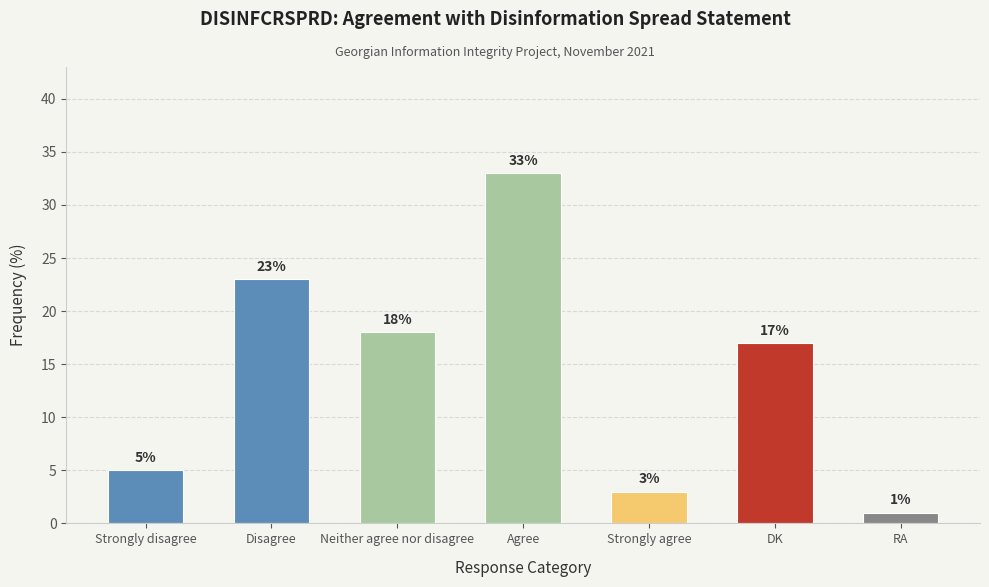

What is the difference between the maximum and minimum values?

32